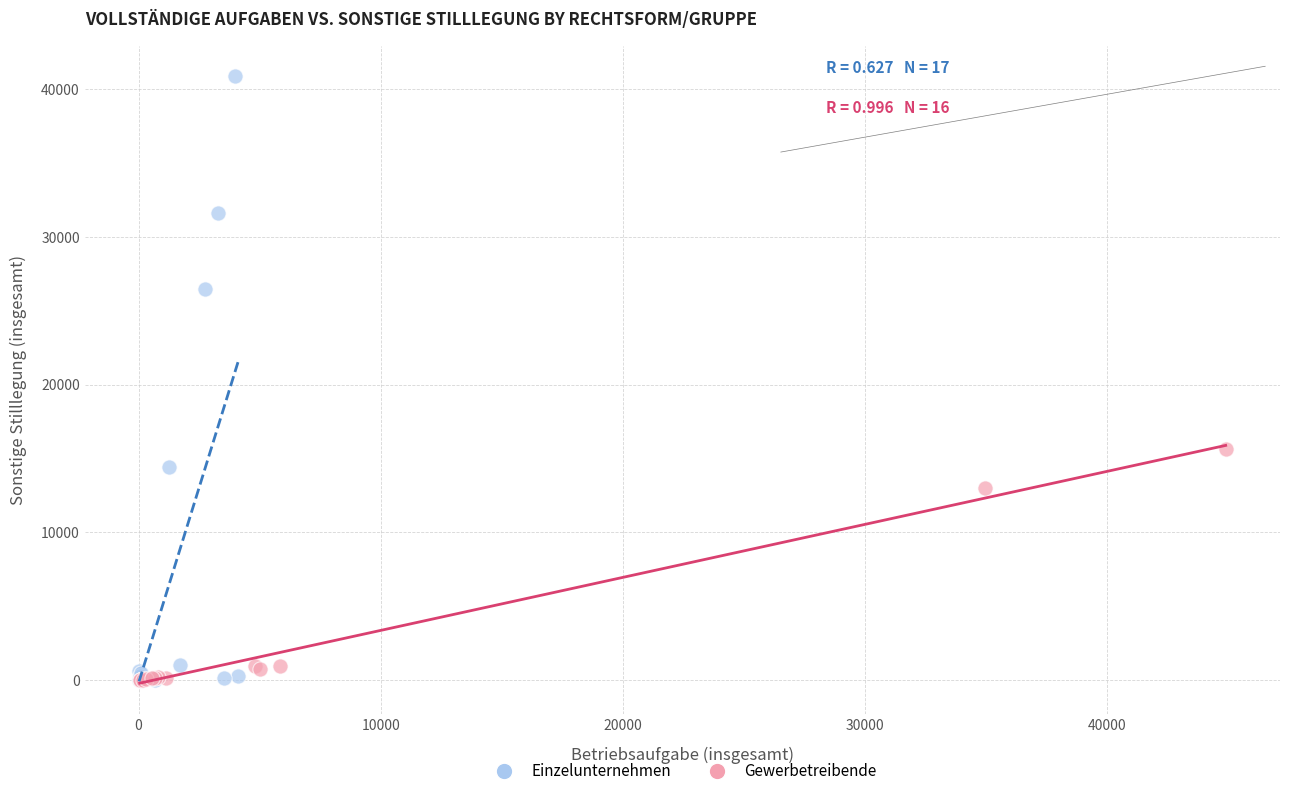

Which series contains the highest Y value?

Einzelunternehmen